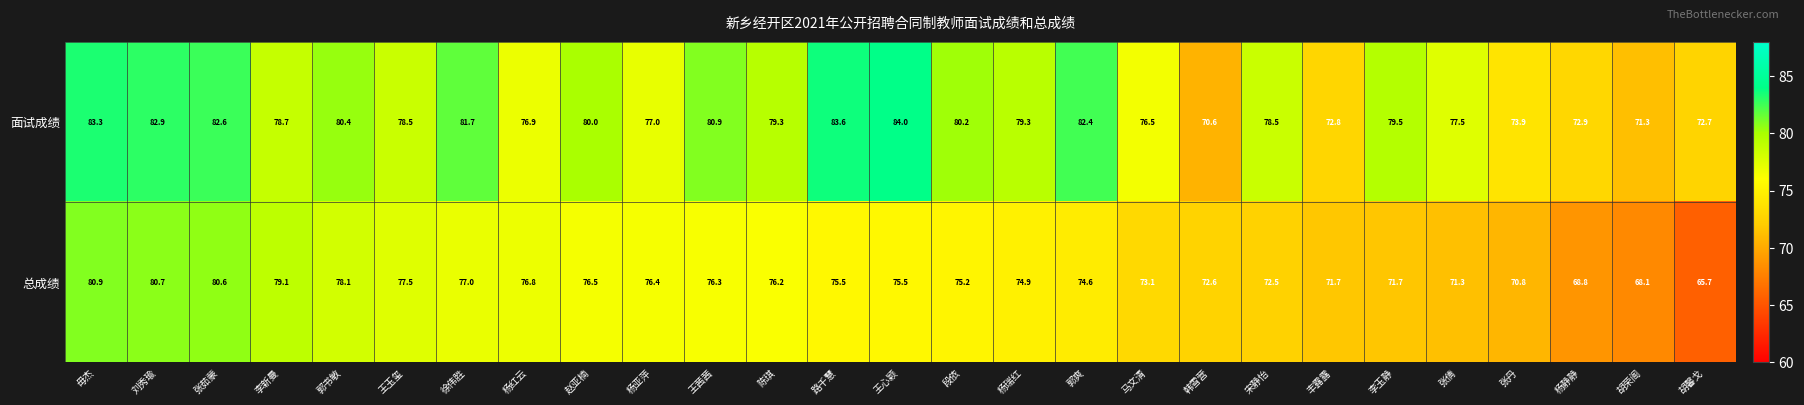

Which series has the largest total across all categories?

面试成绩